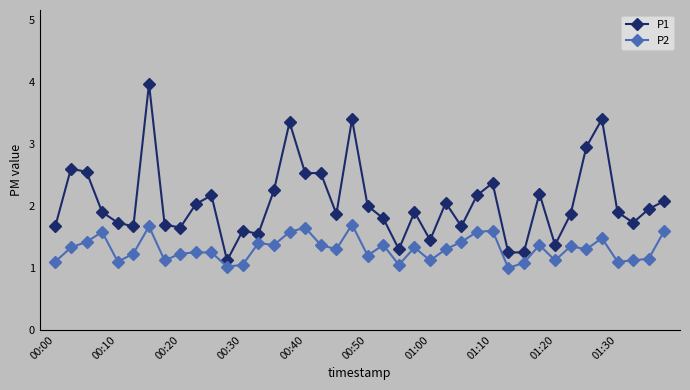

True or false: P1 has more than 1 points higher than both neighbors.

True